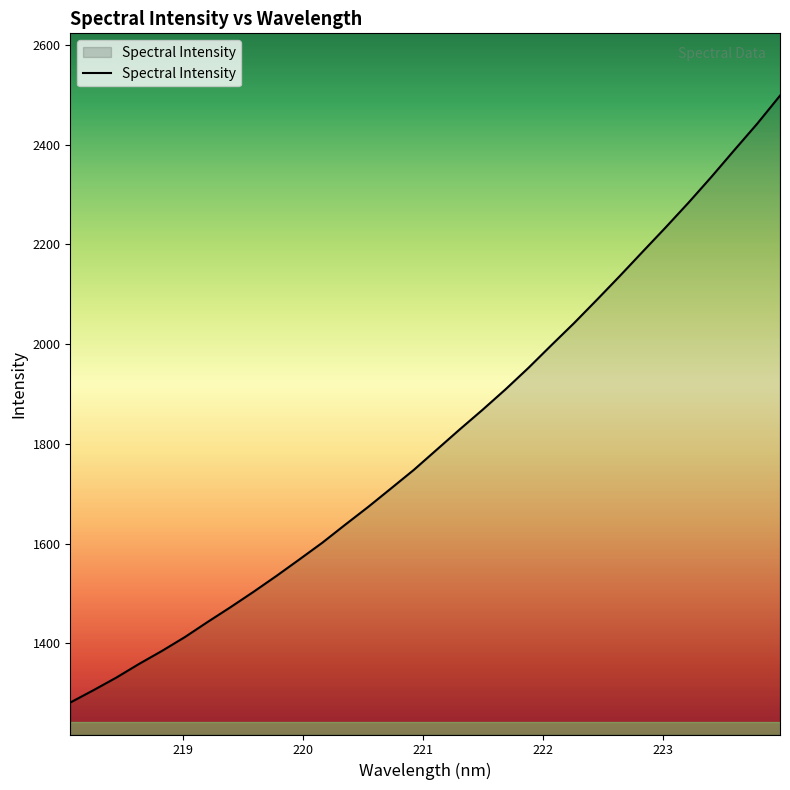

What is the greatest value displayed?

2498.0